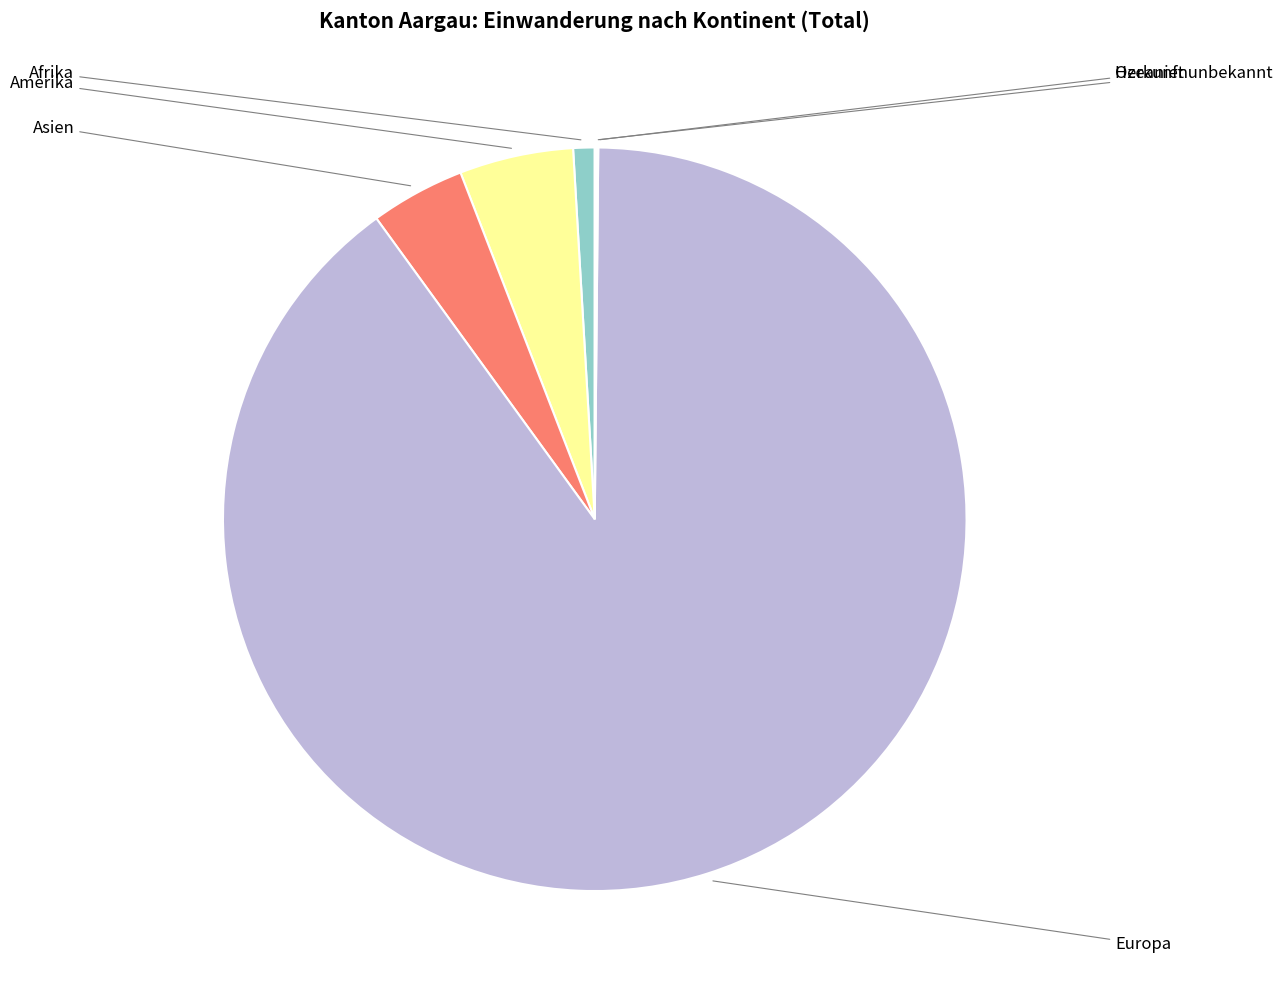

Rank the categories by value from lowest to highest.

Herkunft unbekannt, Ozeanien, Afrika, Asien, Amerika, Europa